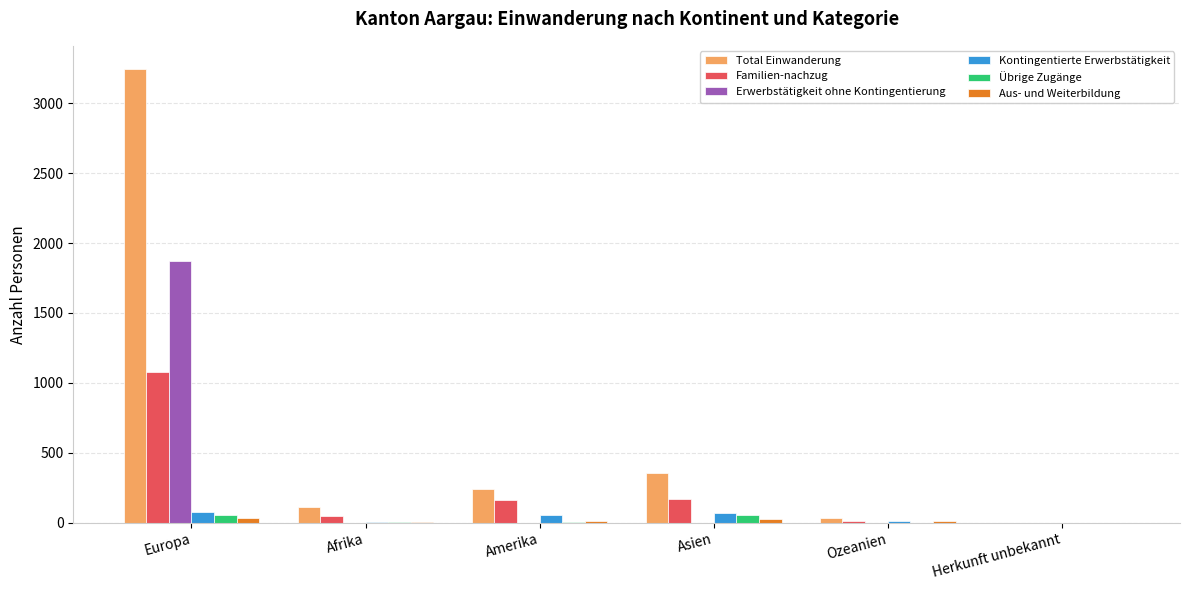

At which label is Total Einwanderung closest to 1624?

Asien